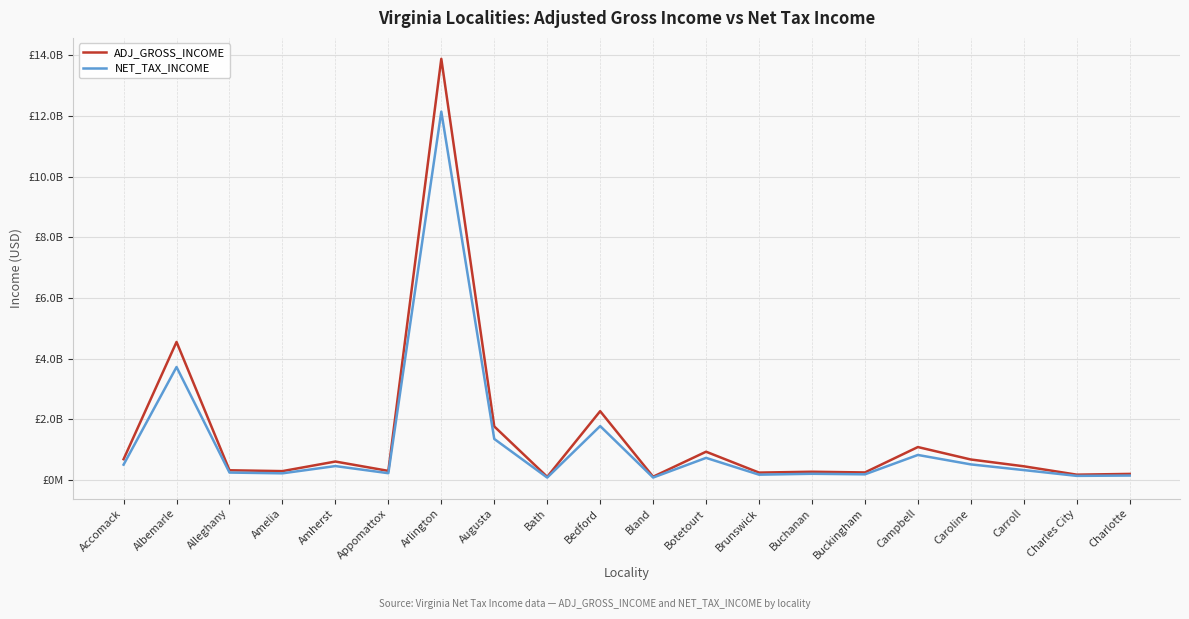

What is the value of the NET_TAX_INCOME point at the 12th from the left?

728269619.7